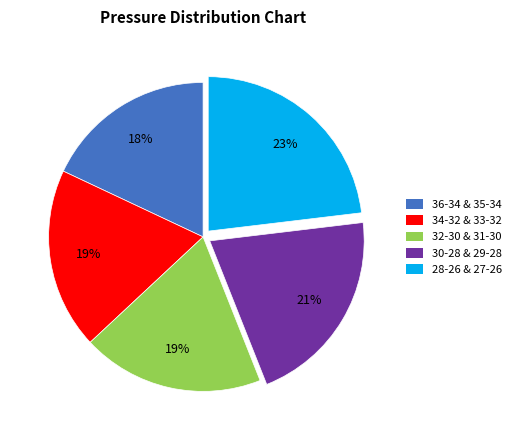

What percentage is the 34-32 & 33-32 slice, to the nearest percent?

19%